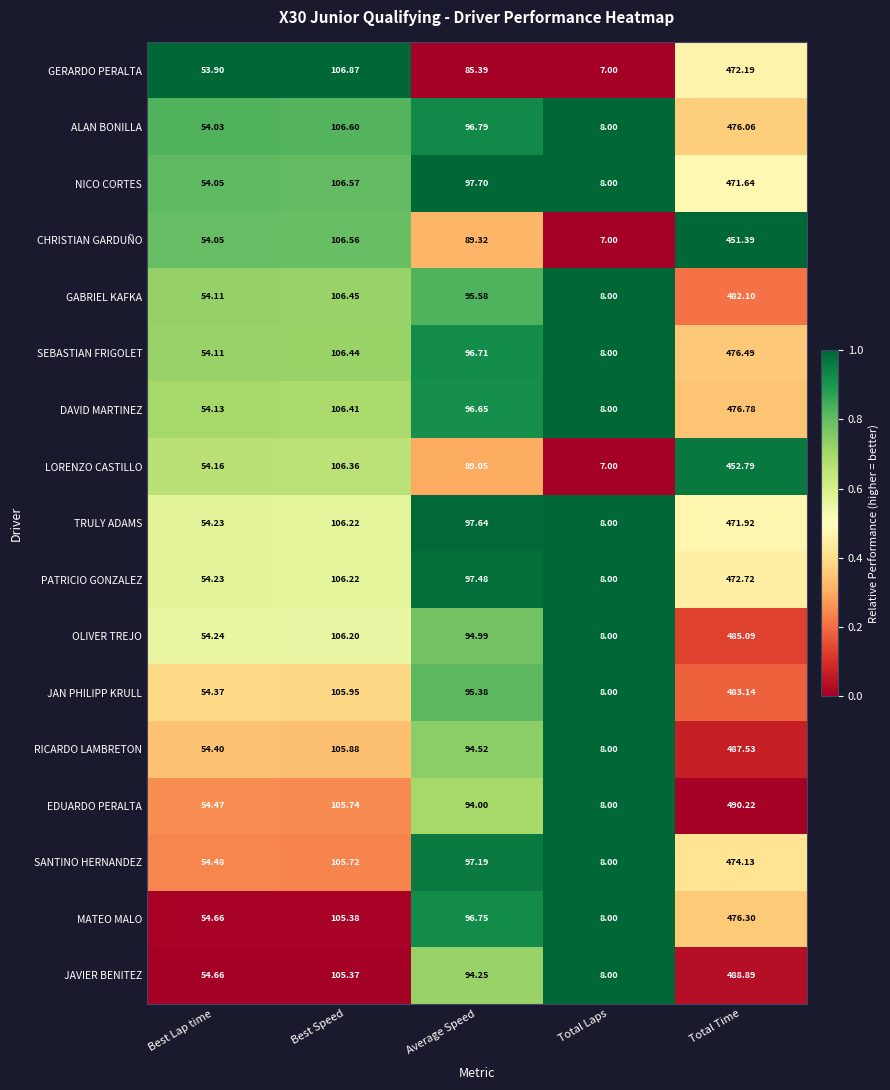

List the labels in order of JAN PHILIPP KRULL value, smallest first.

Total Laps, Best Lap time, Average Speed, Best Speed, Total Time